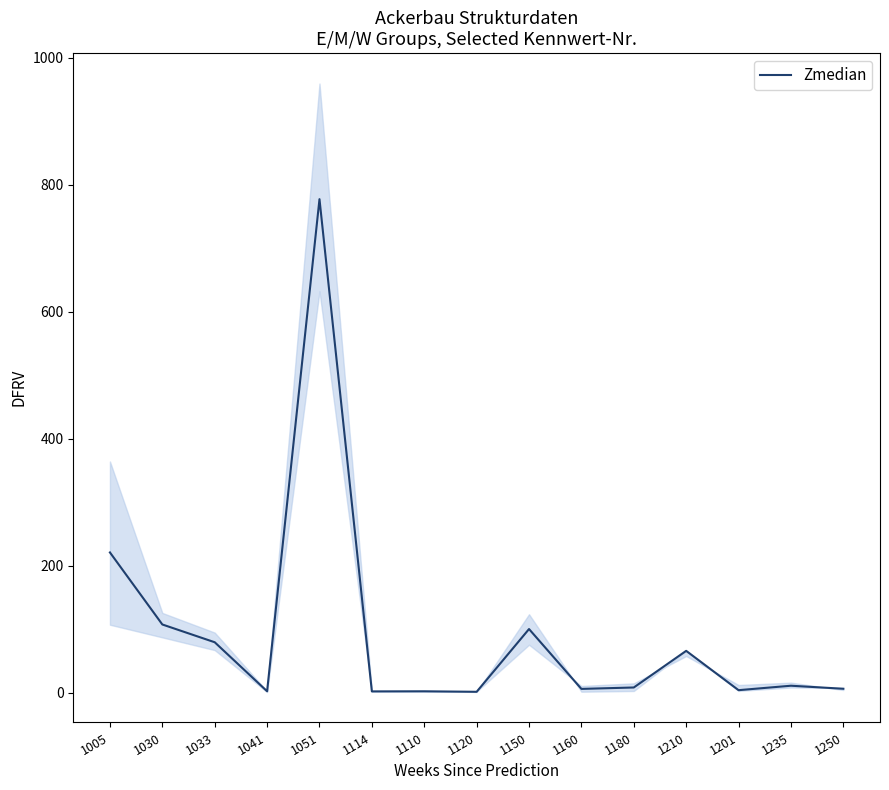

Which has a higher value, 1250 or 1005?

1005